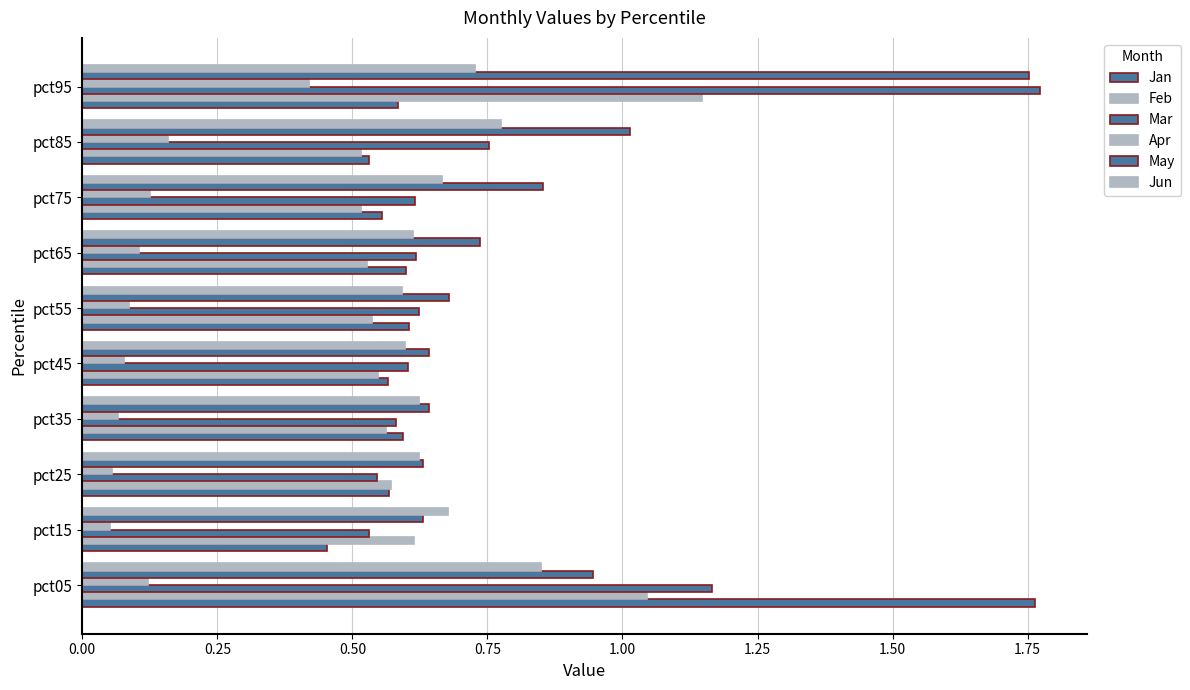

Count the number of categories in the chart.

10